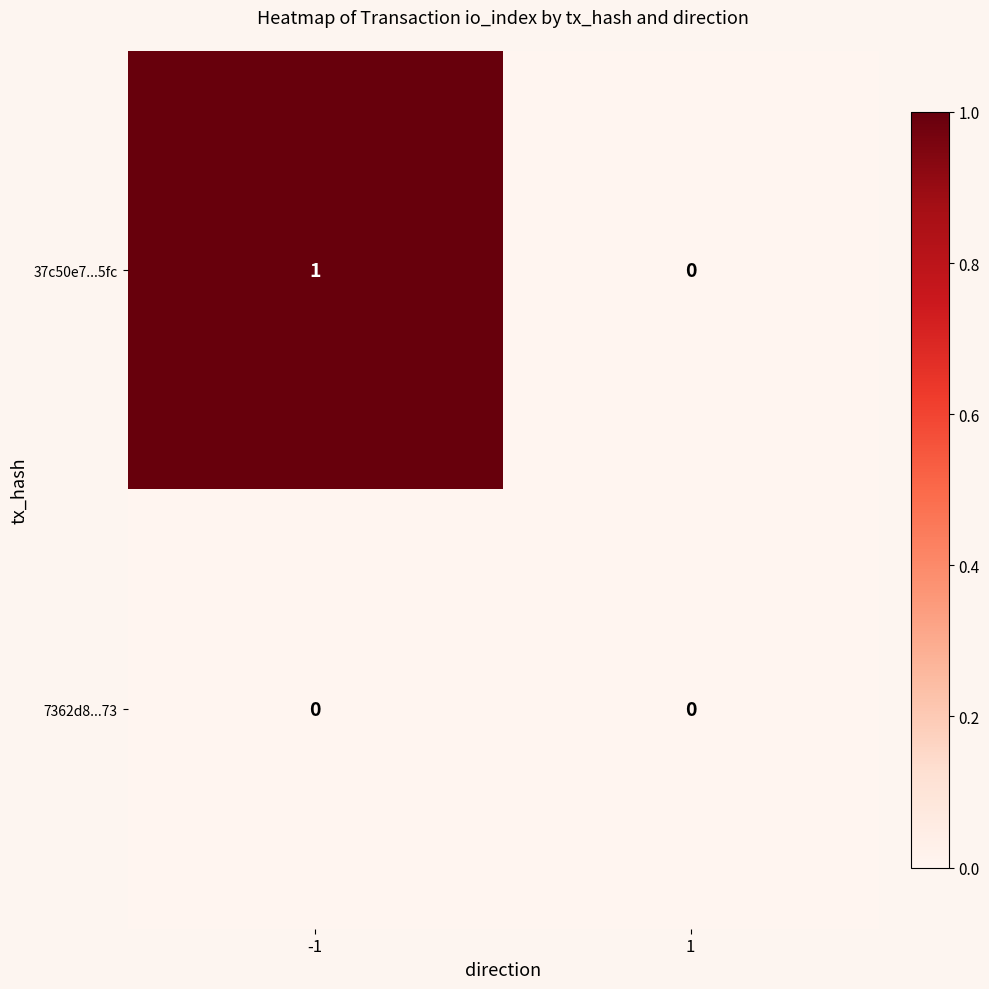

Rank the series by their average value, from lowest to highest.

7362d8...73, 37c50e7...5fc